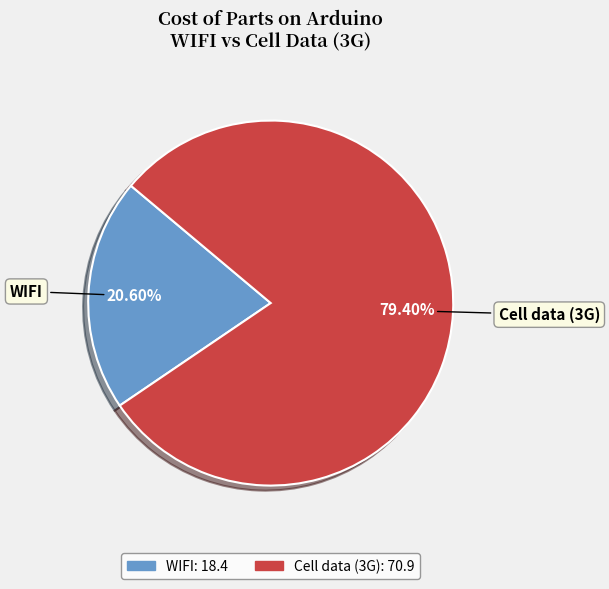

Which slice is the smallest?

WIFI